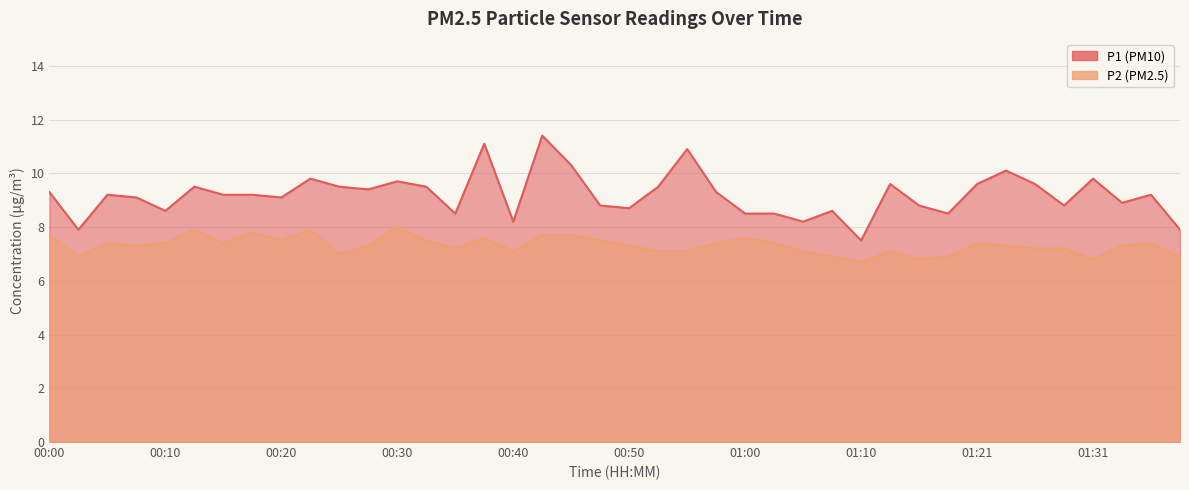

At which category is the sum across all series the highest?

00:42